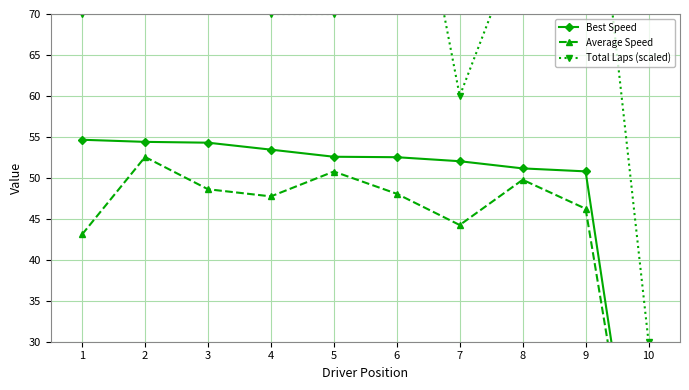

In Total Laps (scaled), how many points are higher than both neighbors (excluding endpoints)?

2